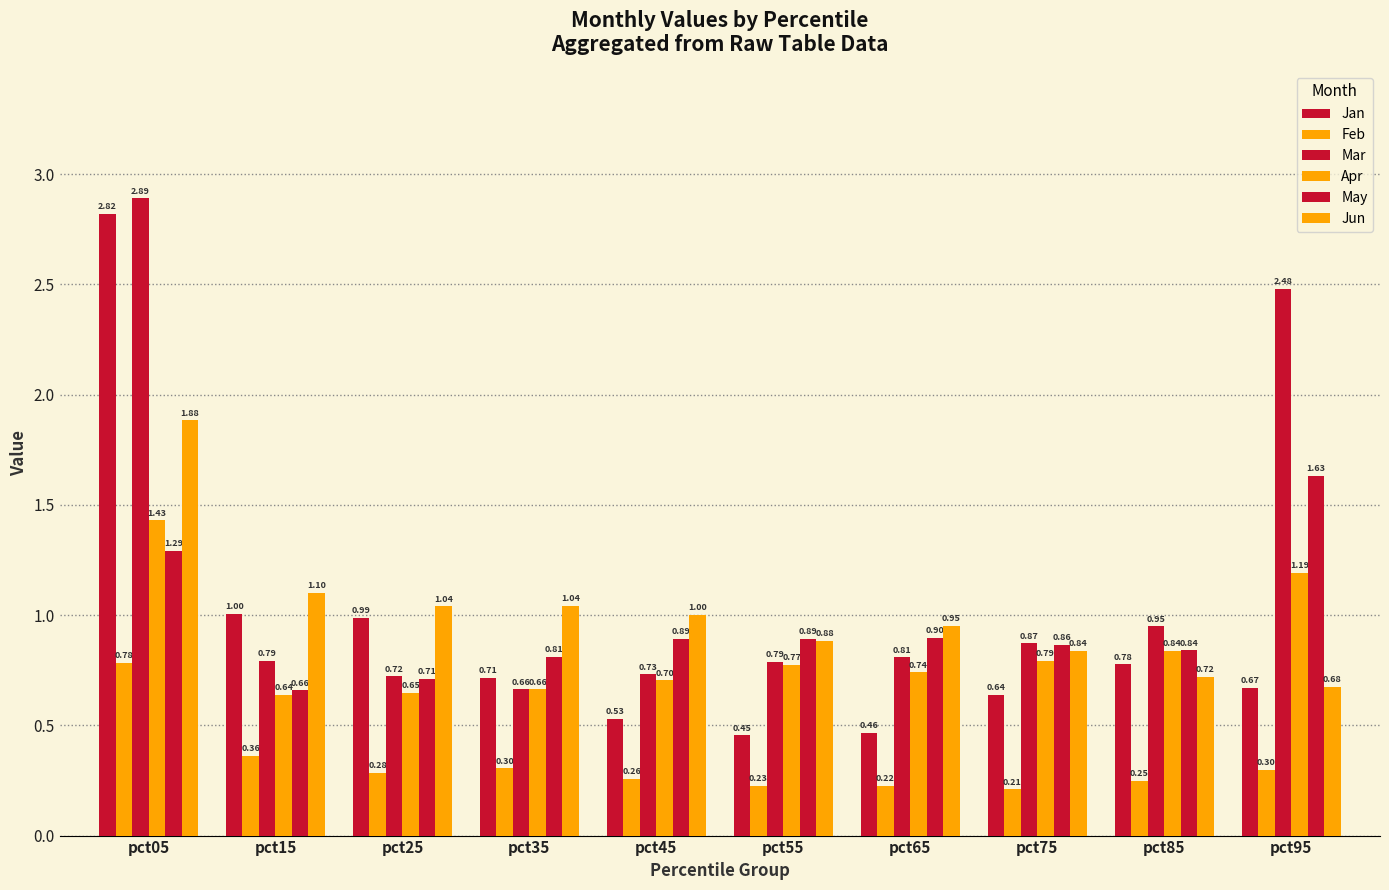

How many bars are there in each group?

6